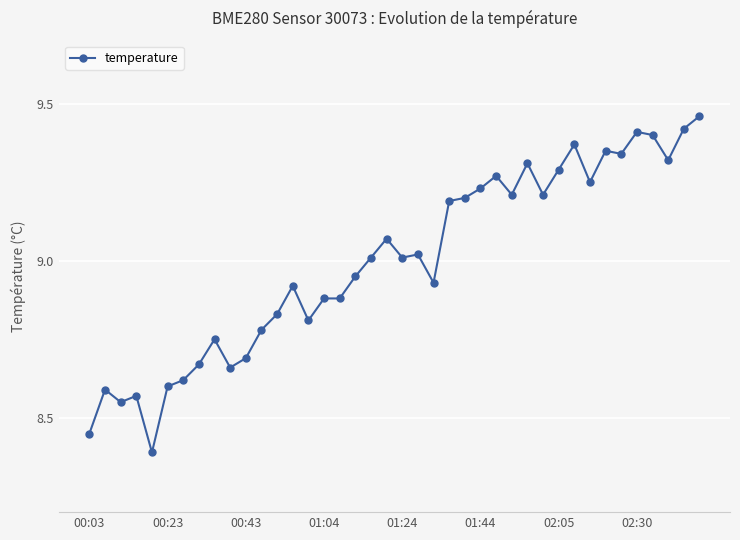

What is the difference between the maximum and minimum values?

1.1